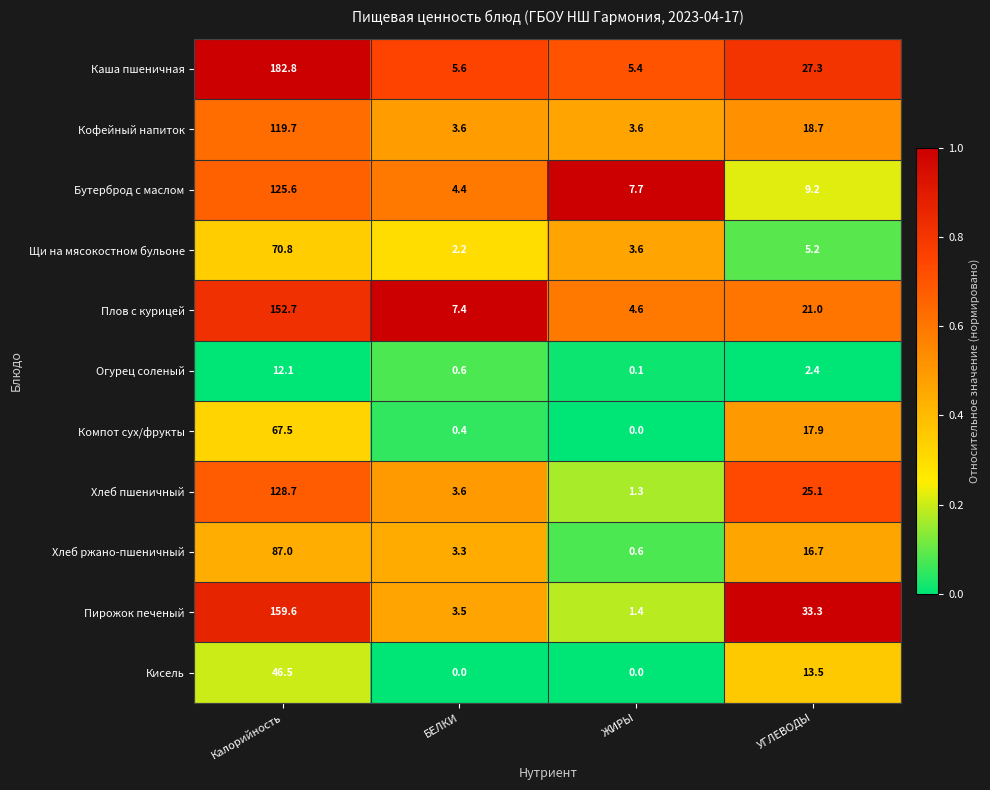

What is the total value across all series at БЕЛКИ?

34.6